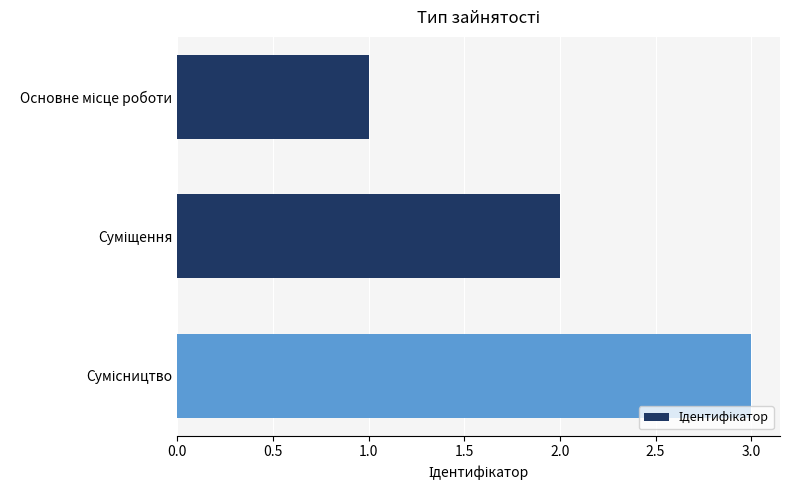

What is the greatest value displayed?

3